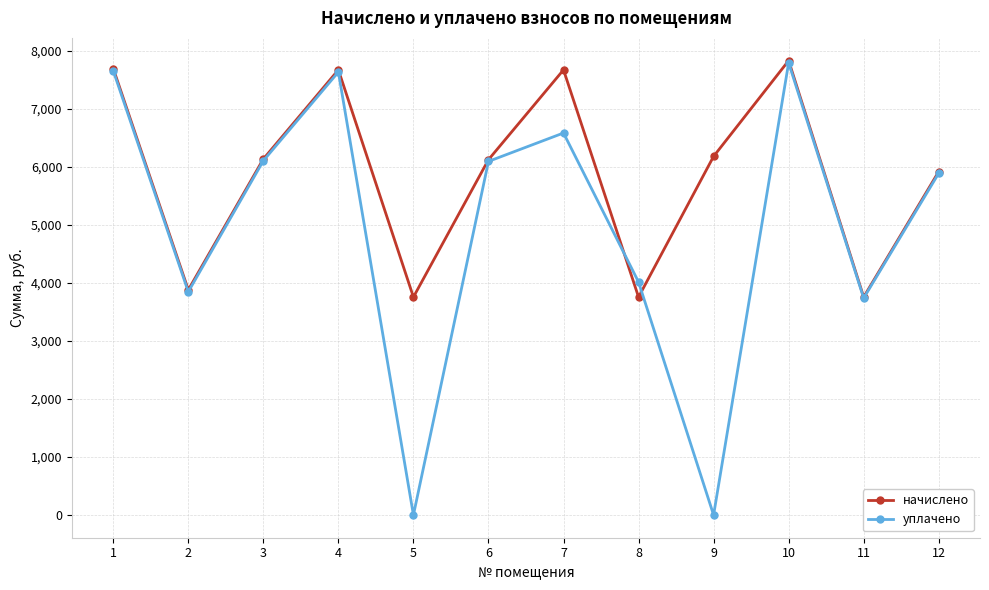

Which series has the largest range (max minus min)?

уплачено